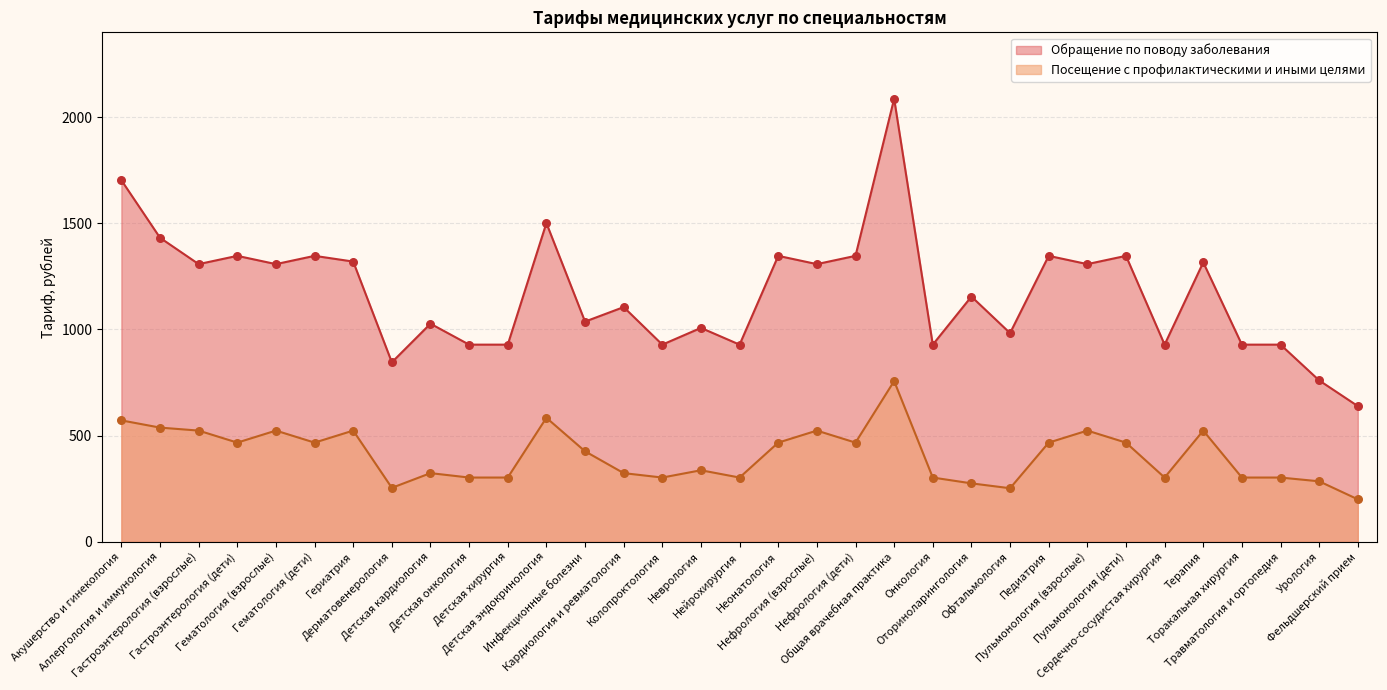

Which series has the widest spread of Y values?

Обращение по поводу заболевания